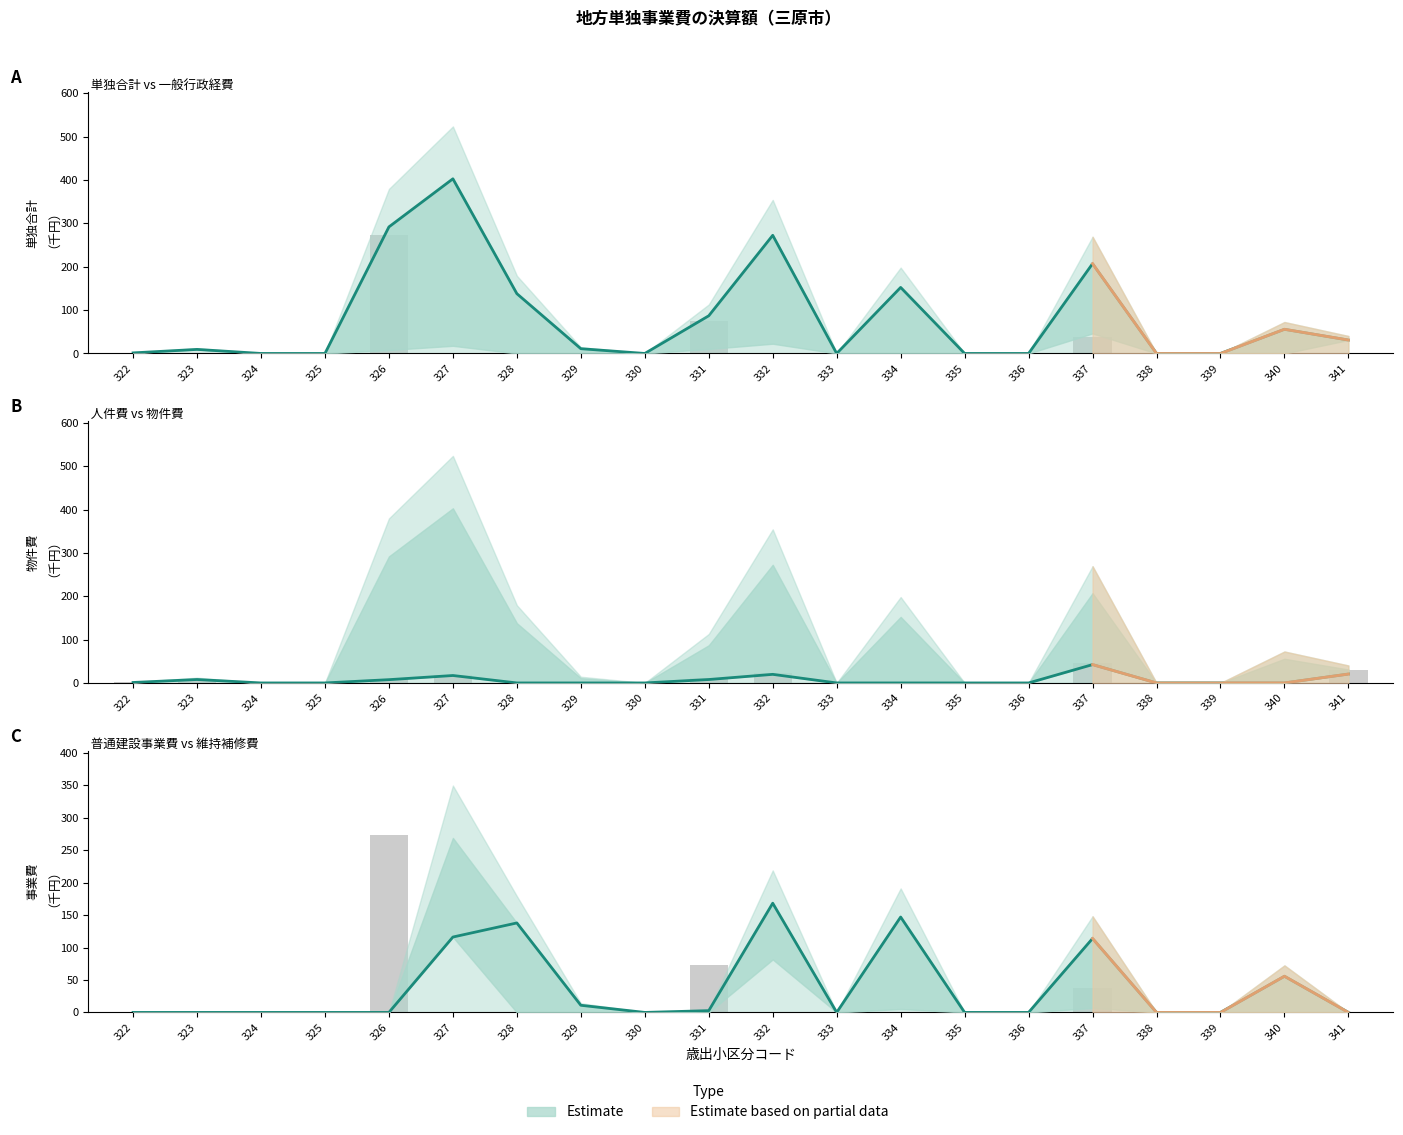

Which category has the lowest value across all series?

324